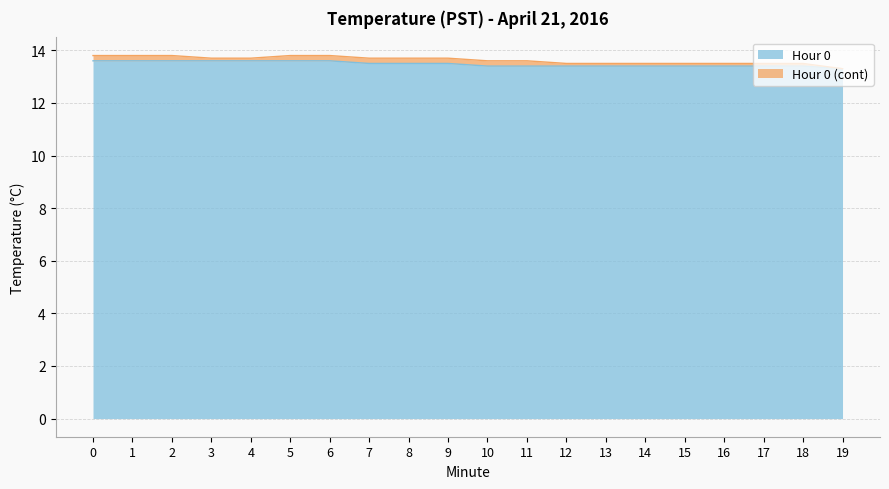

What is the ratio of the value at 6 to the value at 13?

1.0